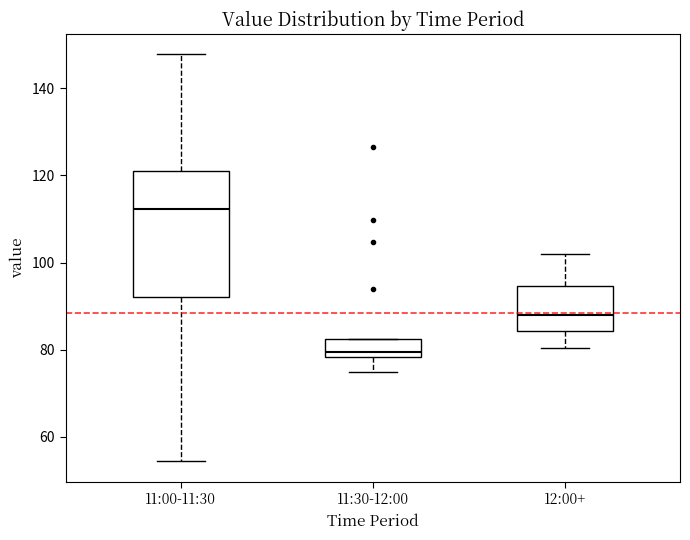

Reading left to right, transcribe this box plot: for each box, give where its median line is, the range the box spans, and where its two whiskers end, as read against the y-axis. The values are not printed on the chart, so give them approximately, as read against the axis.

11:00-11:30: median 112, box 92 to 122, whiskers 54 to 148
11:30-12:00: median 80, box 78 to 82, whiskers 76 to 82
12:00+: median 88, box 84 to 94, whiskers 80 to 102